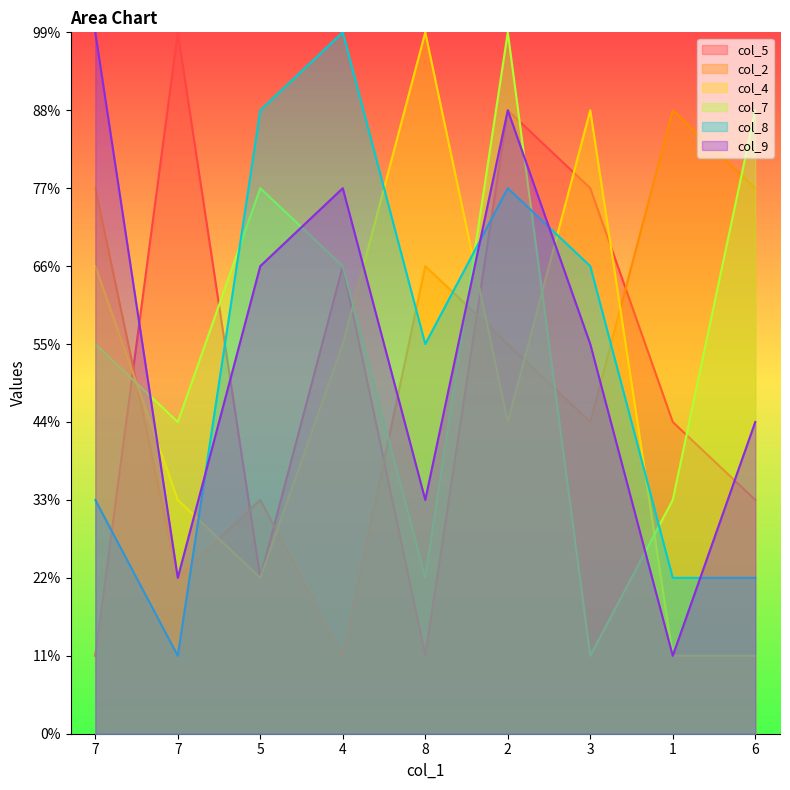

Which series has the largest total across all categories?

col_7